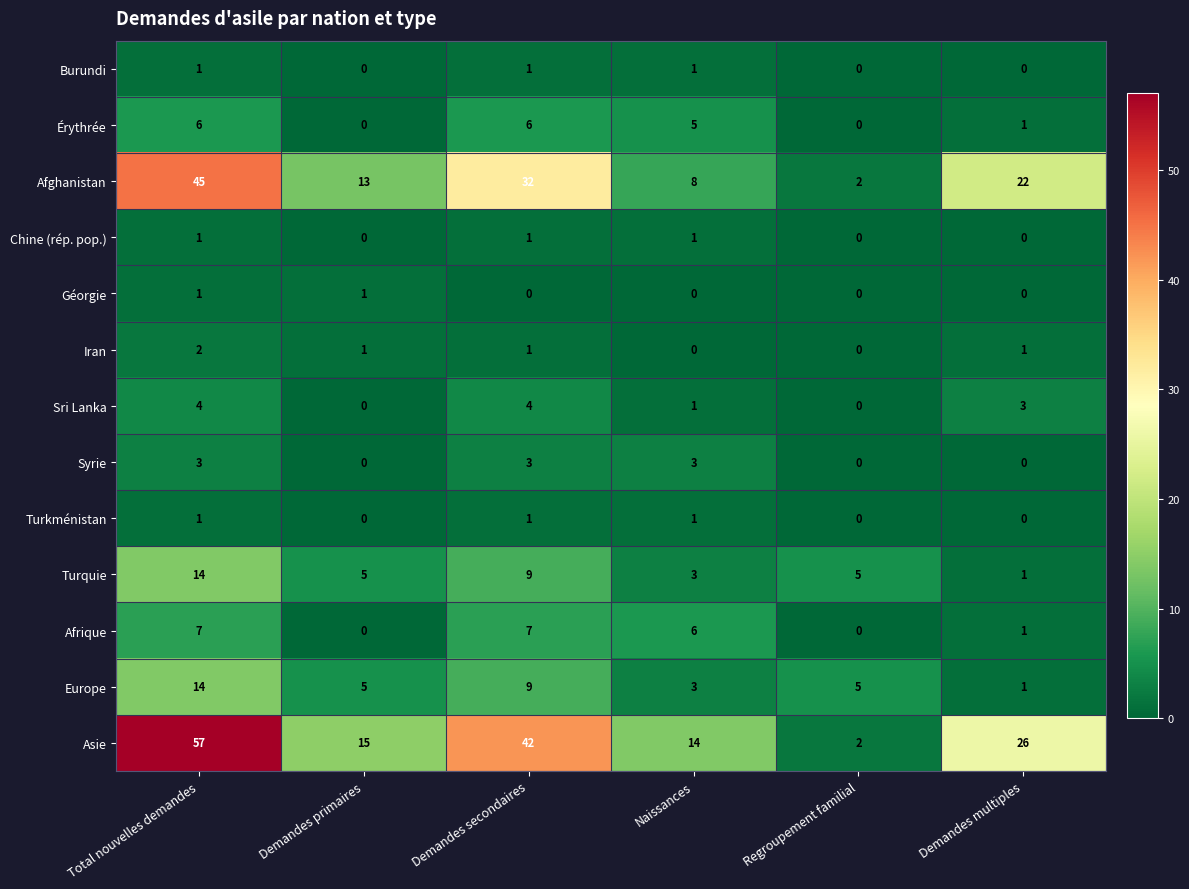

Which series has the widest spread of values?

Asie